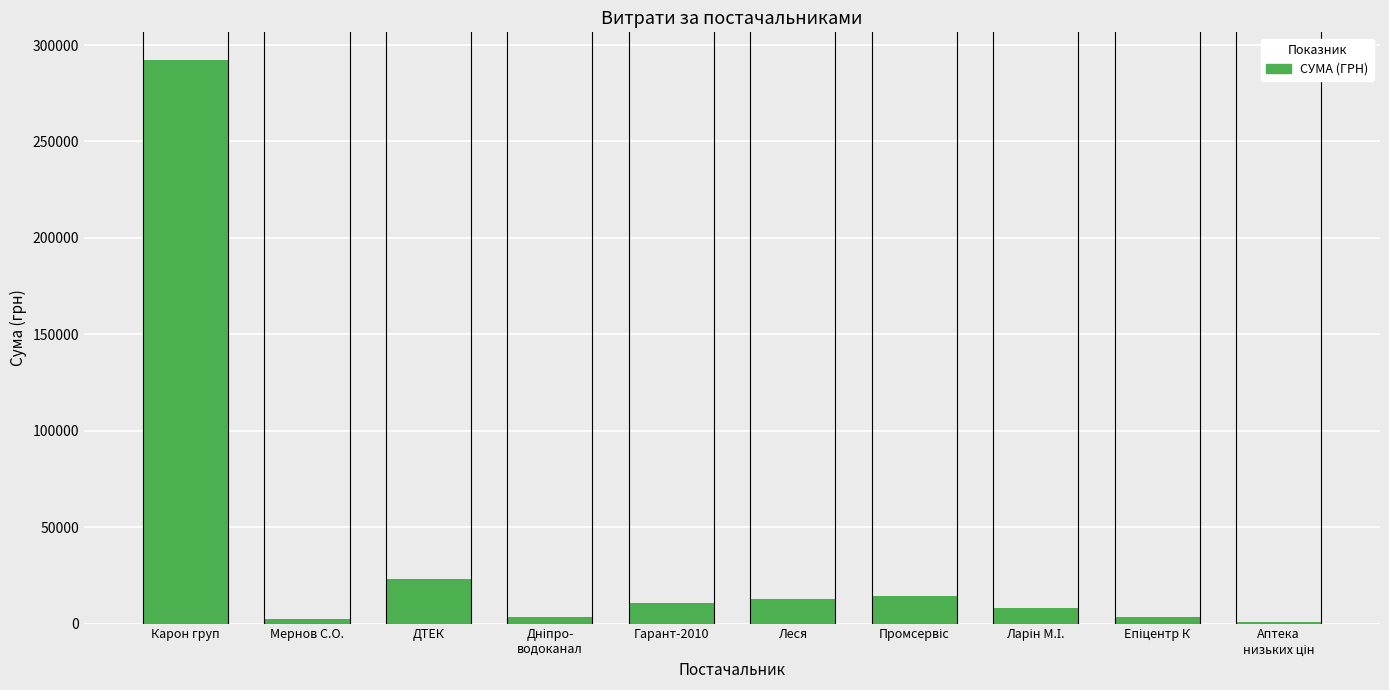

What is the ratio of the value at ДТЕК to the value at Леся?

1.8